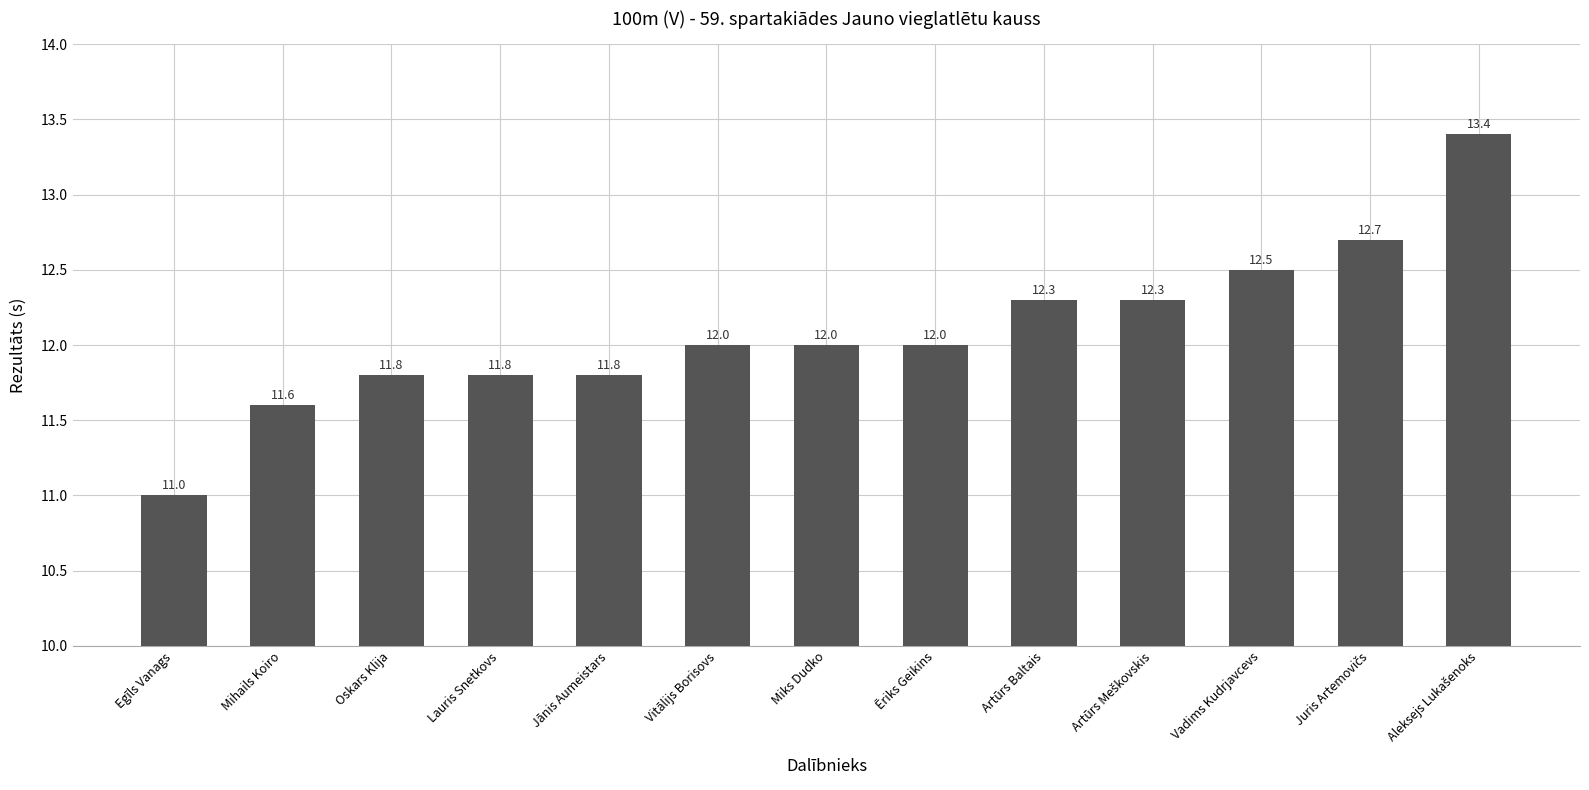

What is the label of the 8th bar from the right?

Vitālijs Borisovs